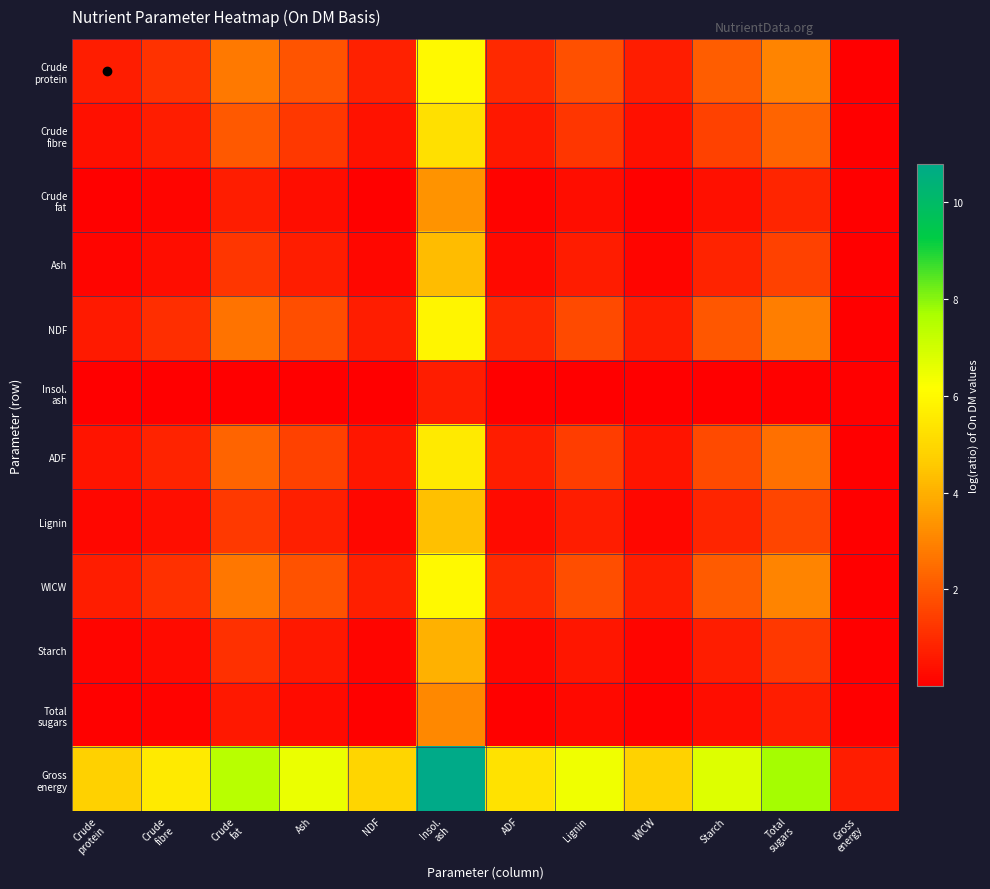

Which series has the widest spread of values?

Gross energy